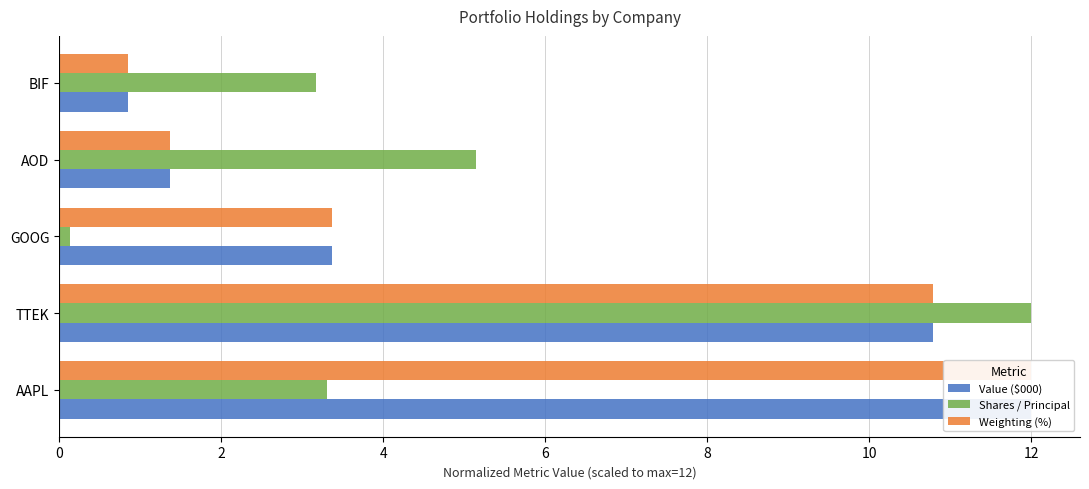

The Shares / Principal series shows 0.9 at AAPL. True or false?

False